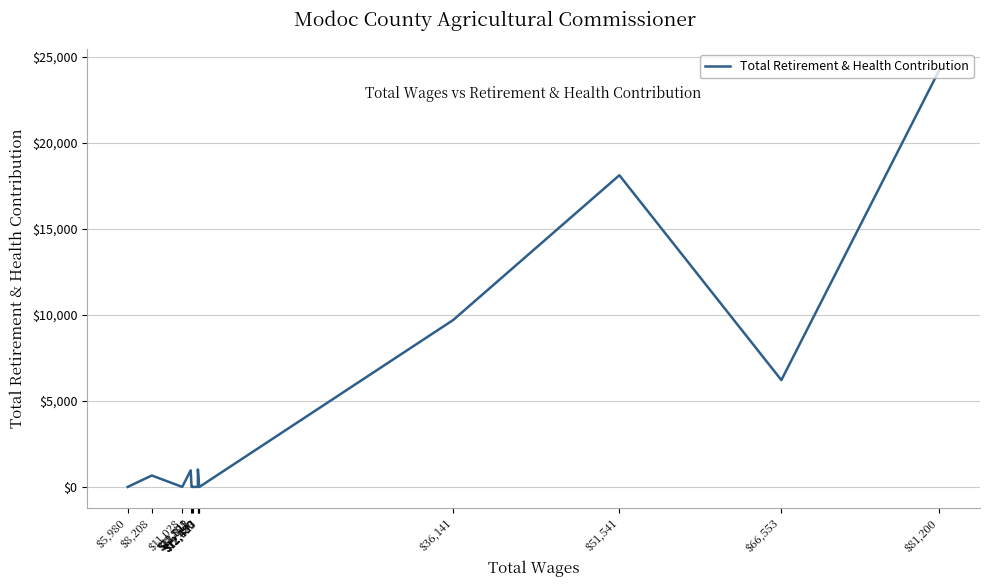

Count the number of data series in this chart.

1